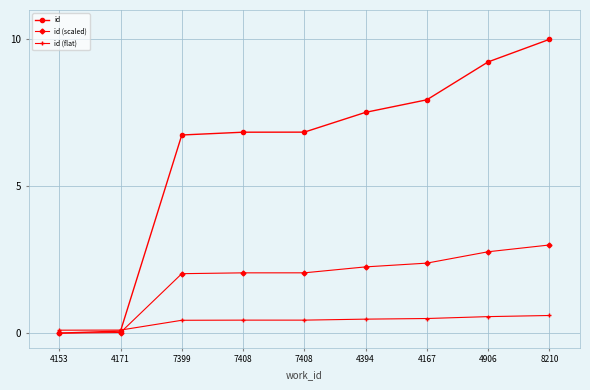

Rank the series at 7408 from lowest to highest value.

id (flat), id (scaled), id